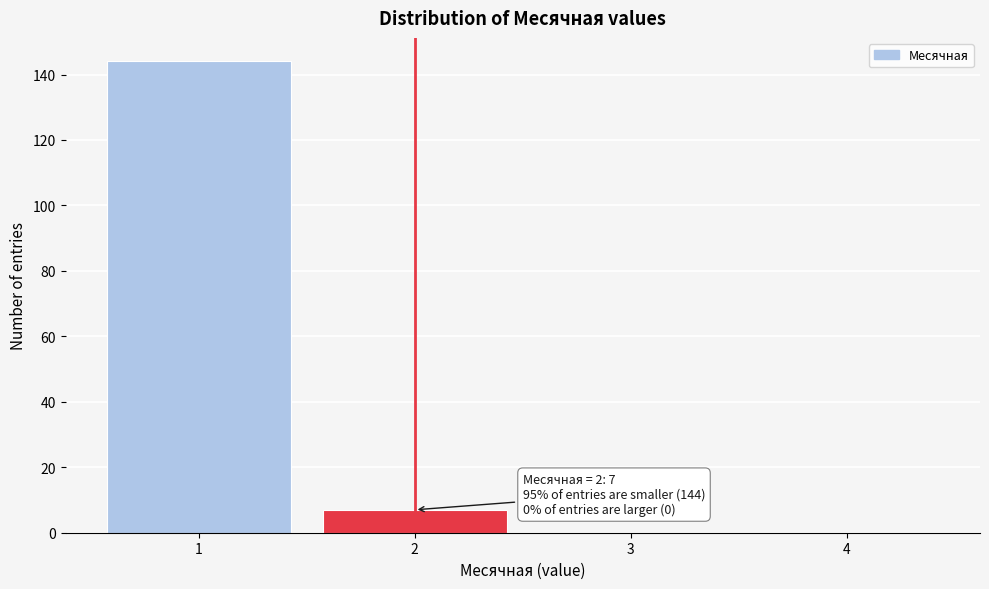

Reading left to right, transcribe all the data shown in this chart.

1=144	2=7	3=0	4=0